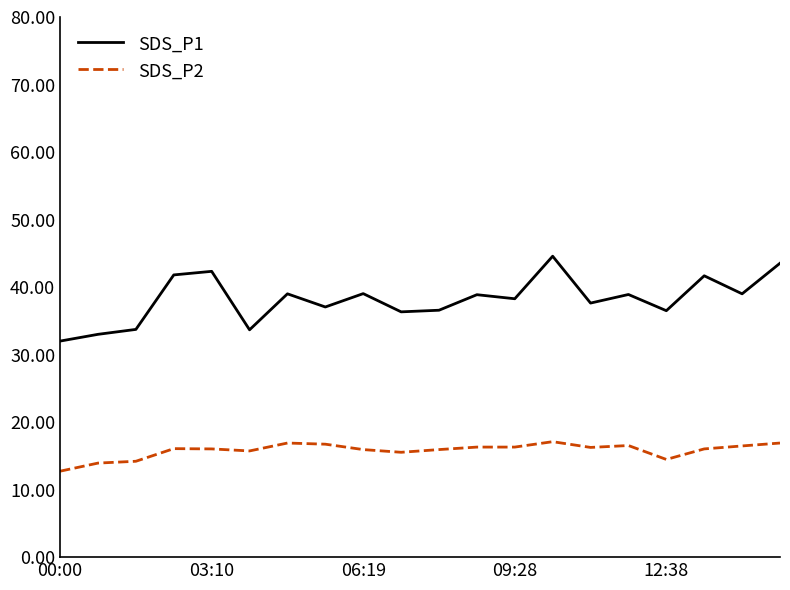

What are all the series names shown in the legend?

SDS_P1, SDS_P2